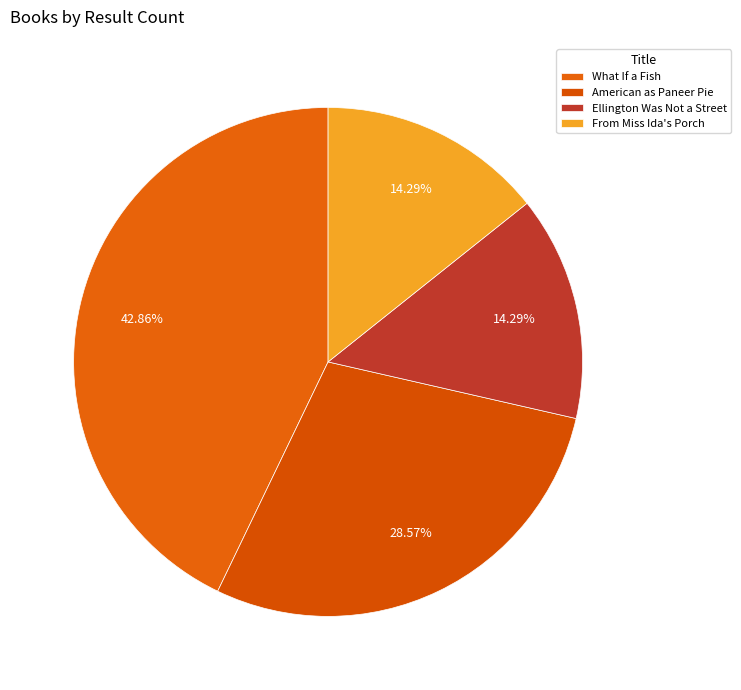

Rank the categories by value from lowest to highest.

Ellington Was Not a Street, From Miss Ida's Porch, American as Paneer Pie, What If a Fish